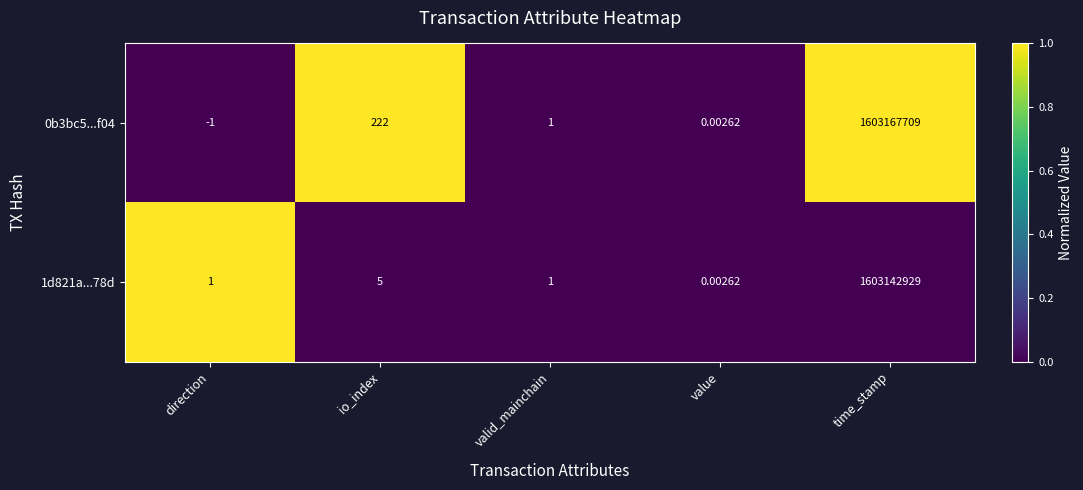

Is the value of 1d821a...78d at value greater than the value of 0b3bc5...f04 at valid_mainchain?

No